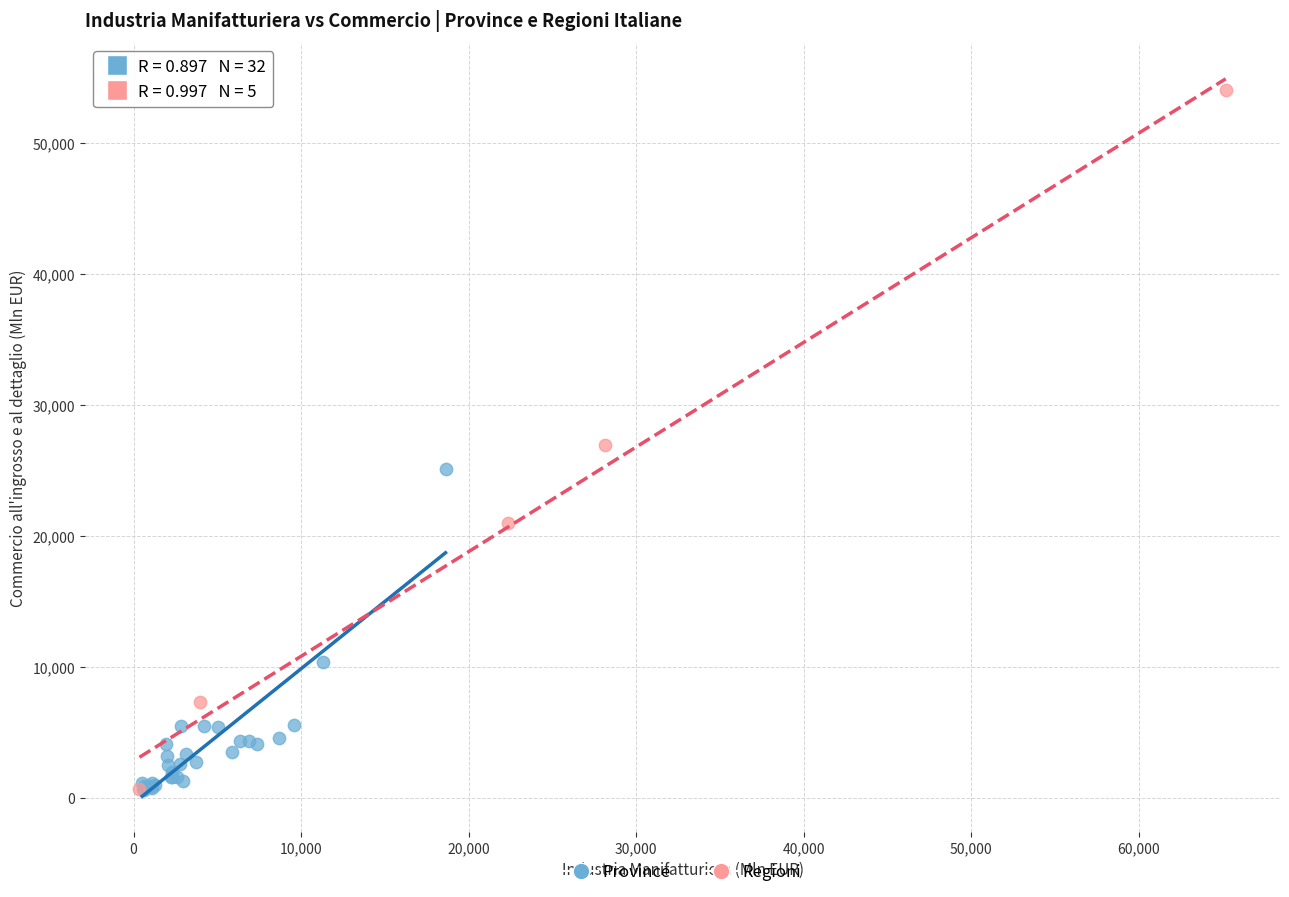

Which series has the widest spread of Y values?

Regioni